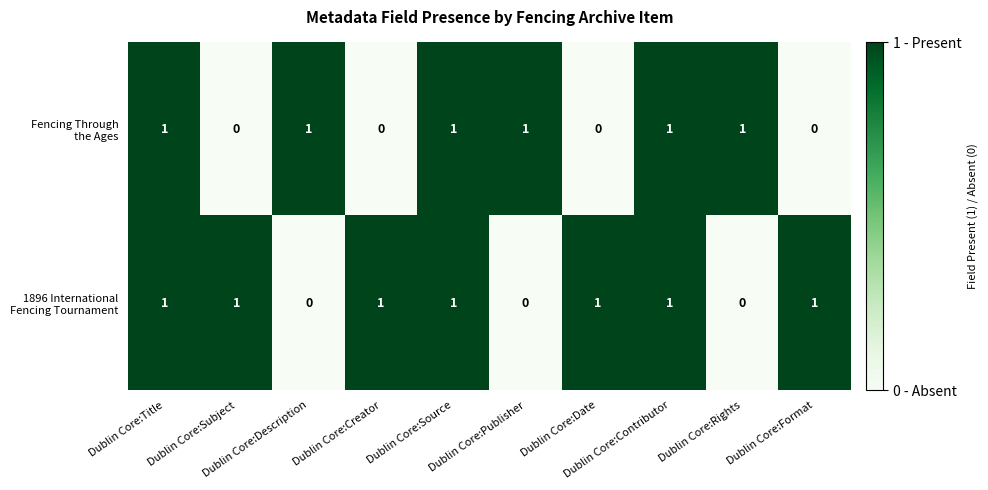

What is the maximum value shown in the chart?

1